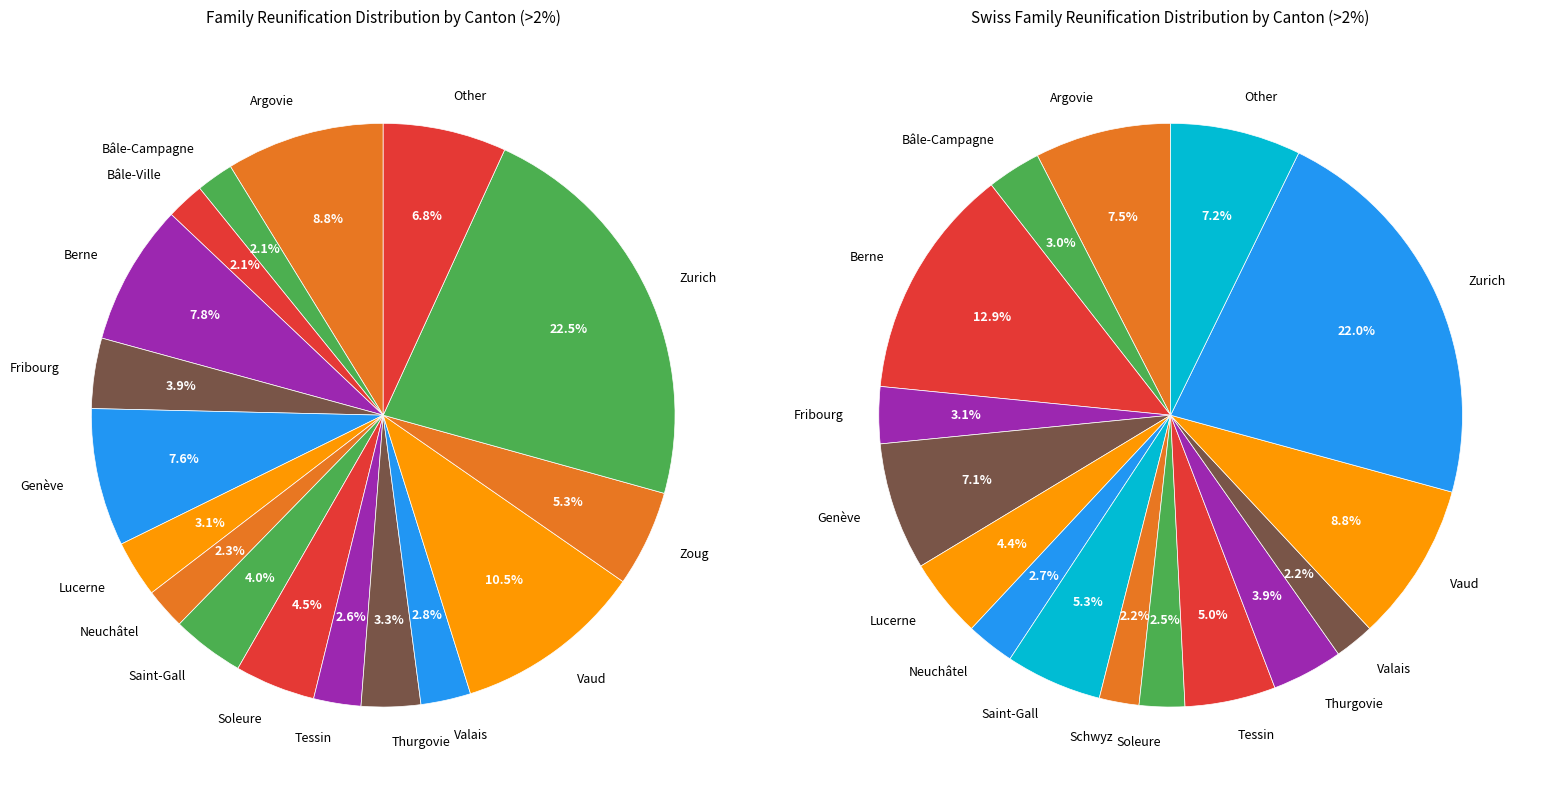

Is Bâle-Ville the majority of the pie?

No